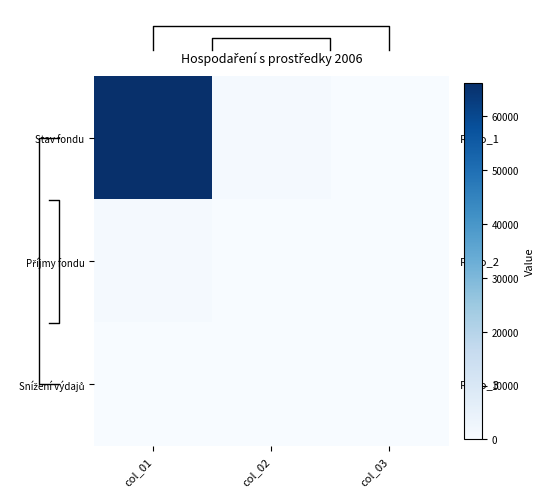

Count the Příjmy fondu values in the range 0 to 903.

3